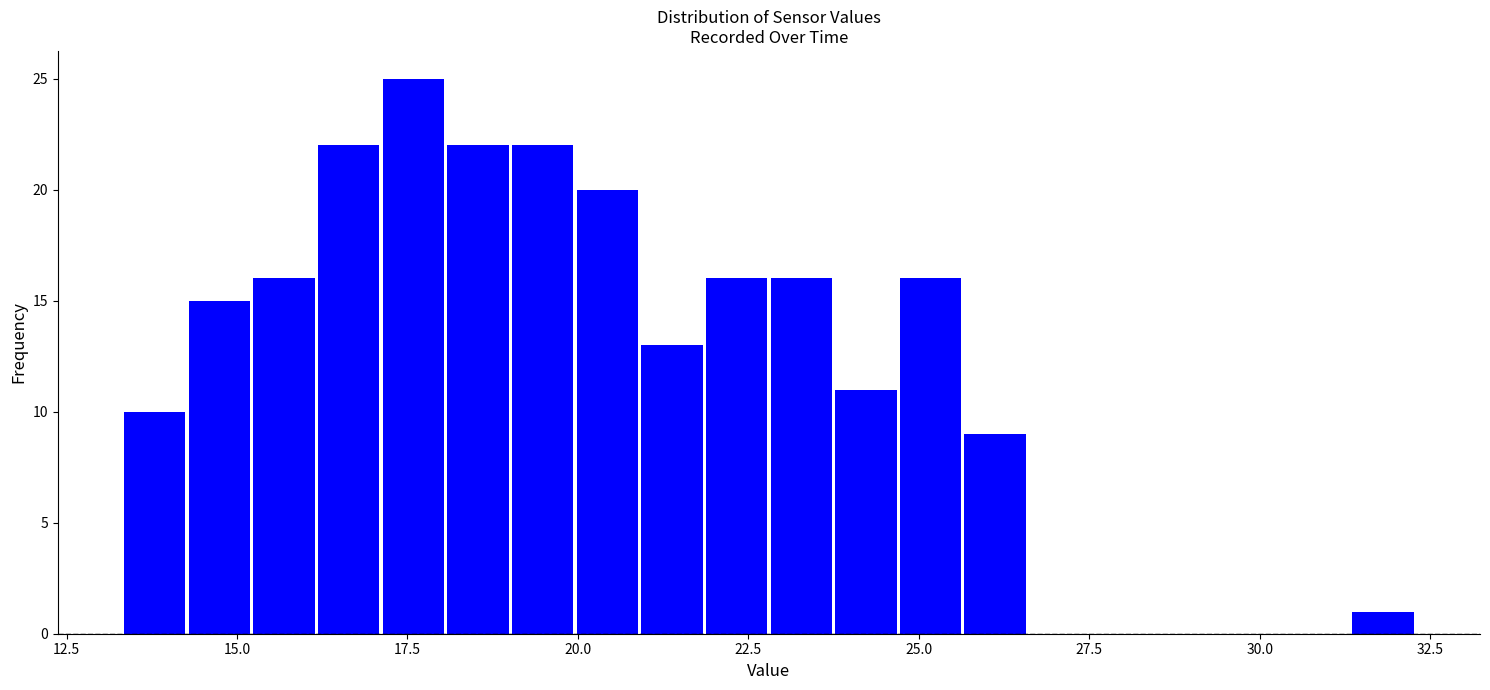

Read against the x-axis, roughly where is the centre of the tallest bar?

17.5